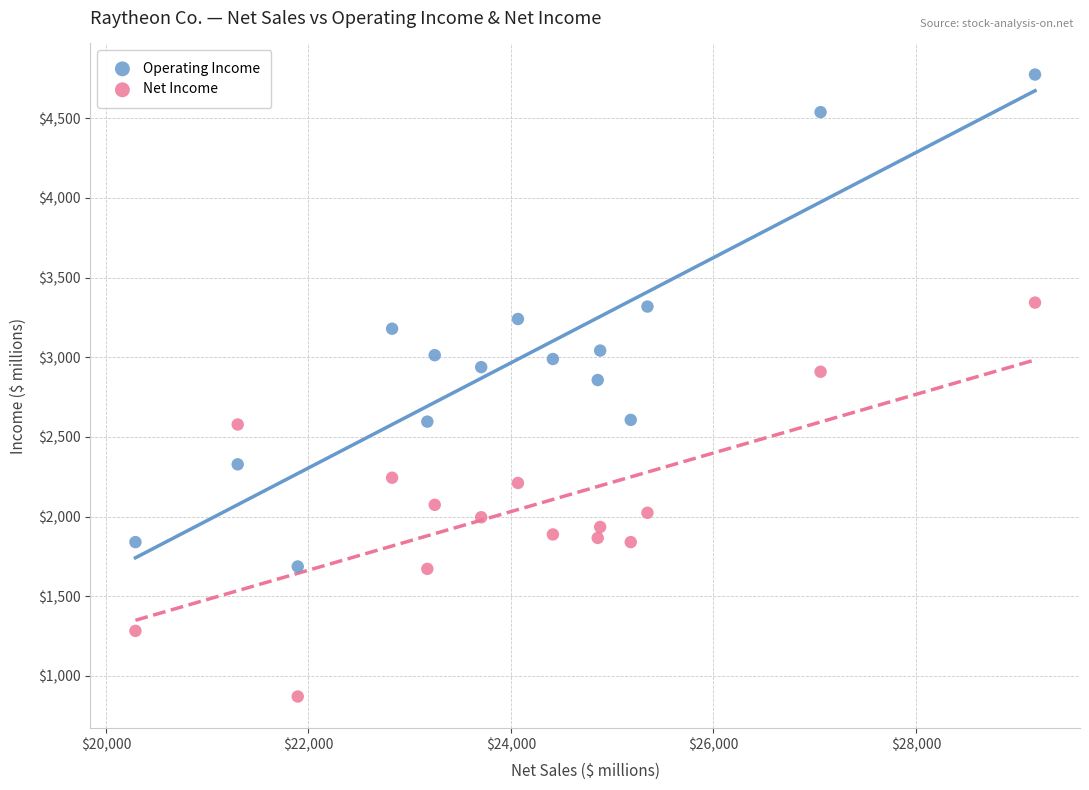

Which series has the largest Y range (max minus min)?

Operating Income